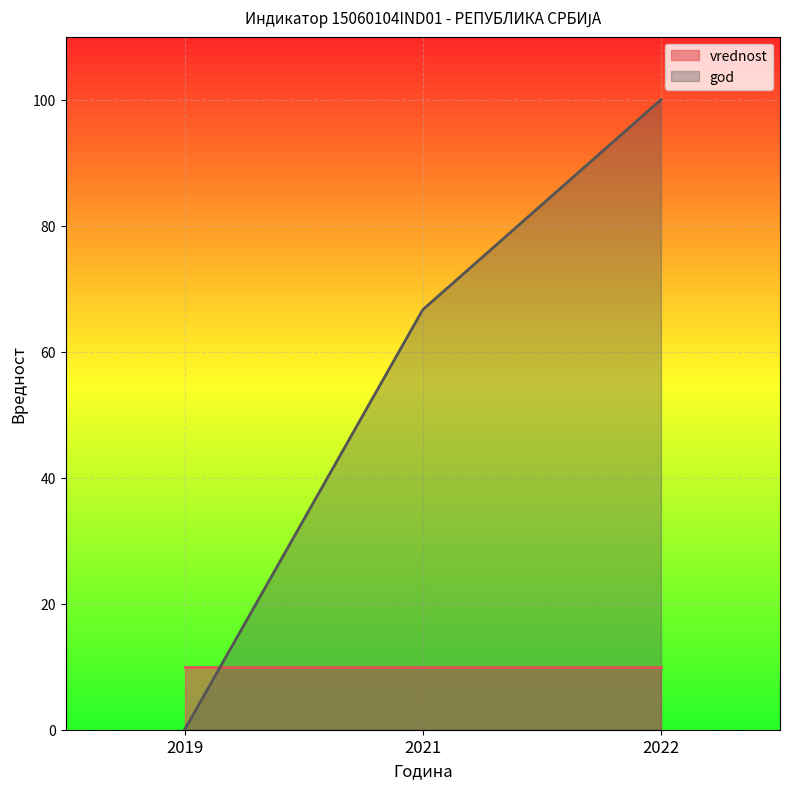

List the labels in order of value, smallest first.

2019, 2021, 2022